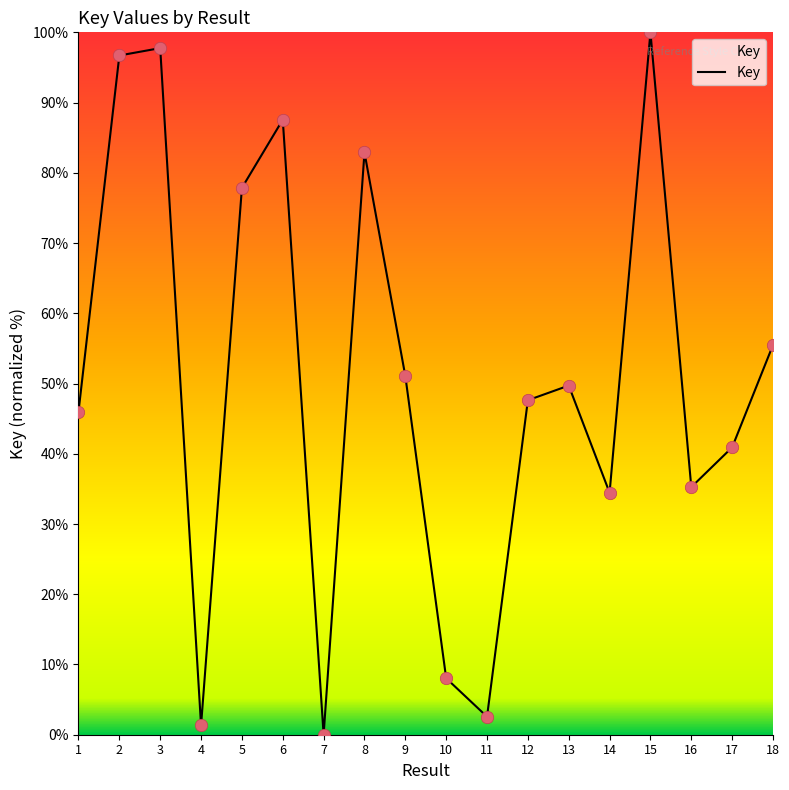

What is the change in value from 4 to 15?

+98.7